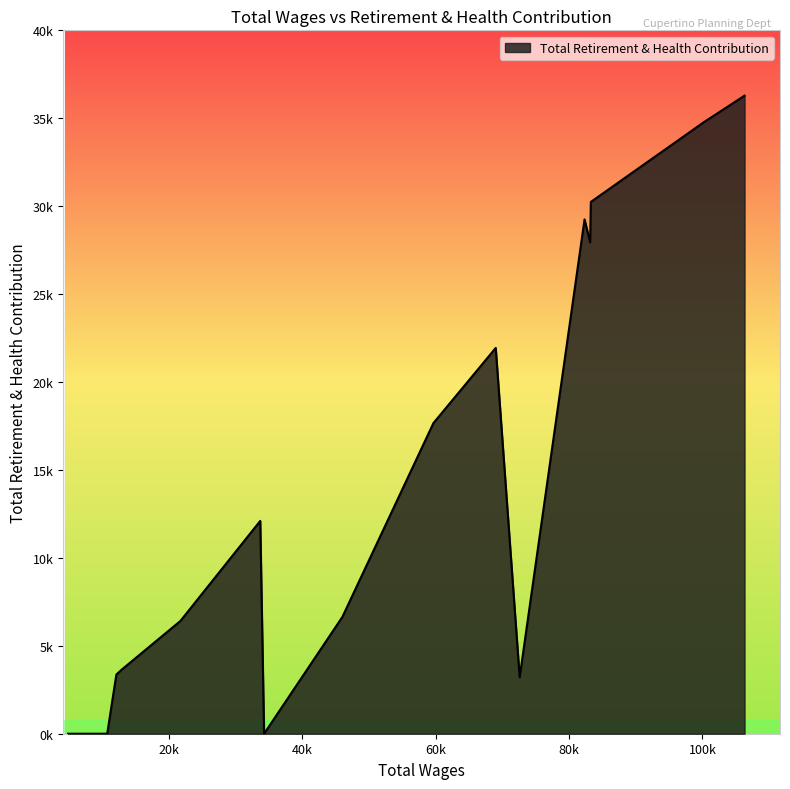

True or false: the data has more than 1 interior local peaks.

True